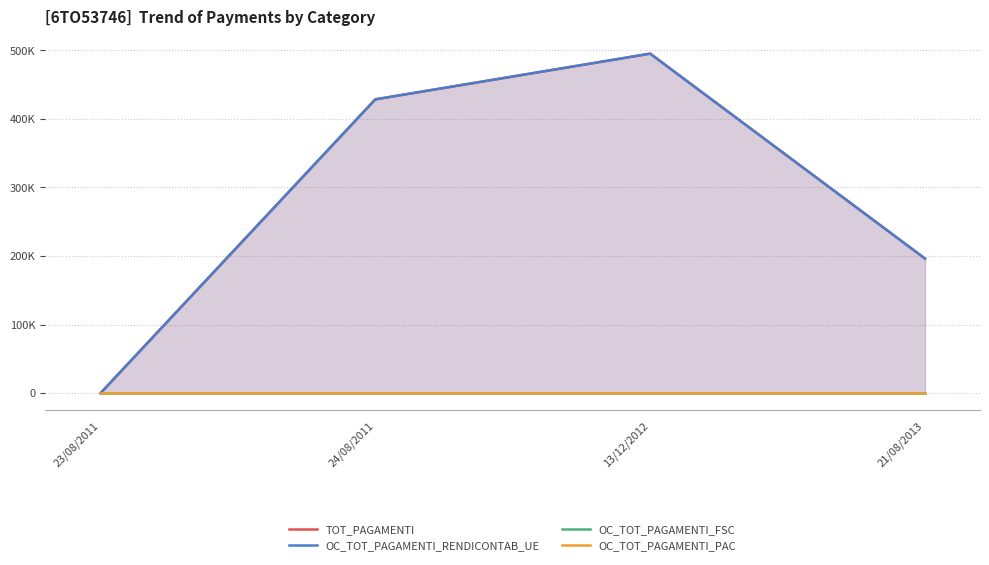

Which series has the largest total across all categories?

TOT_PAGAMENTI